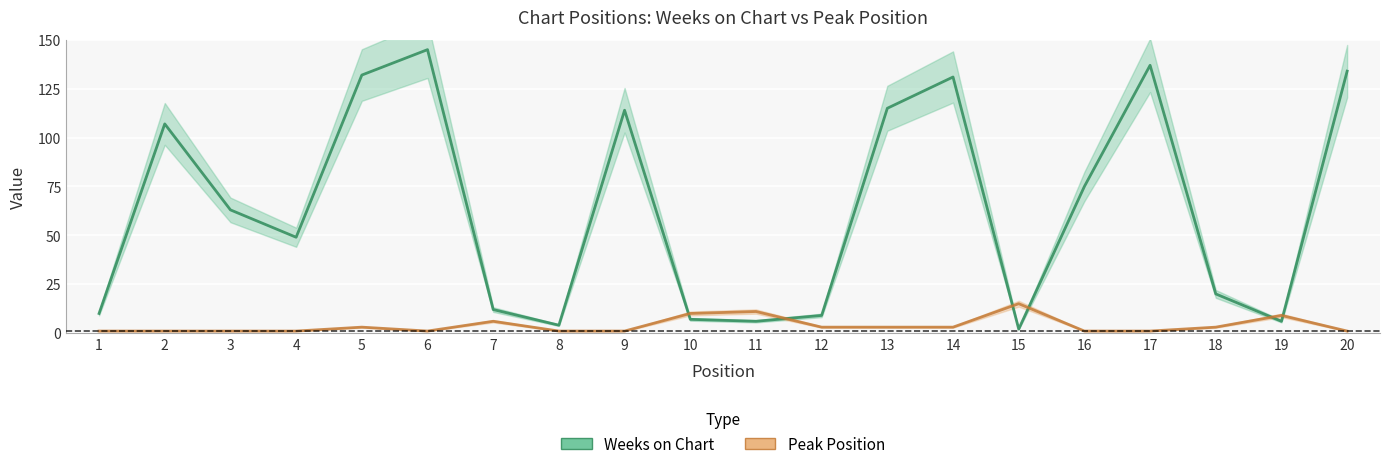

At which category does Peak Position reach its first local valley?

6